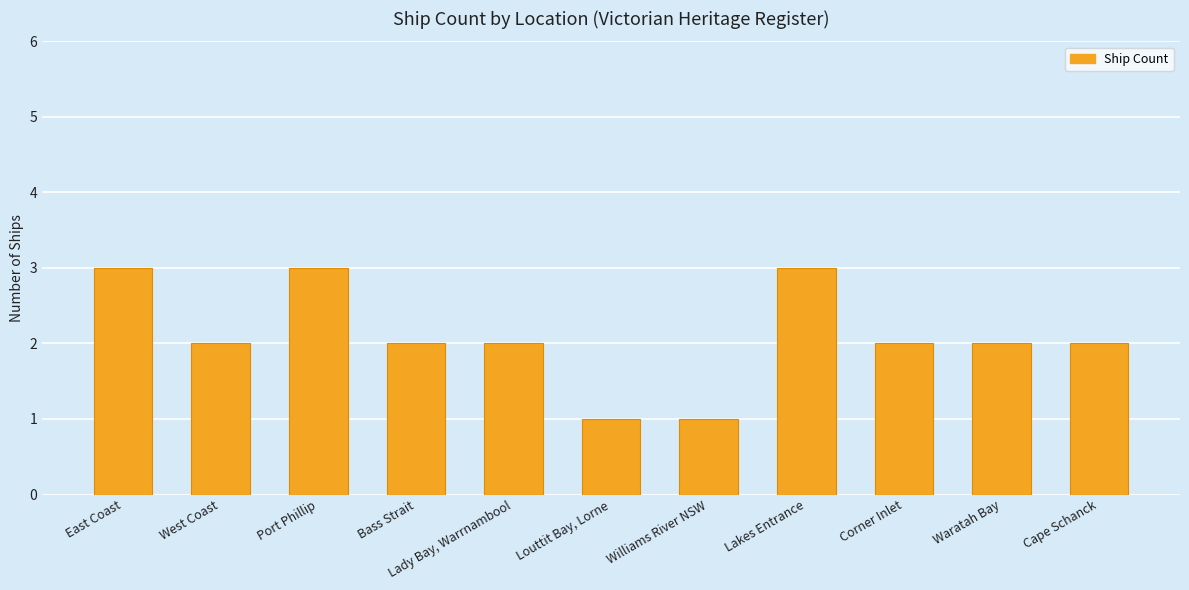

Does the chart contain stacked bars?

No